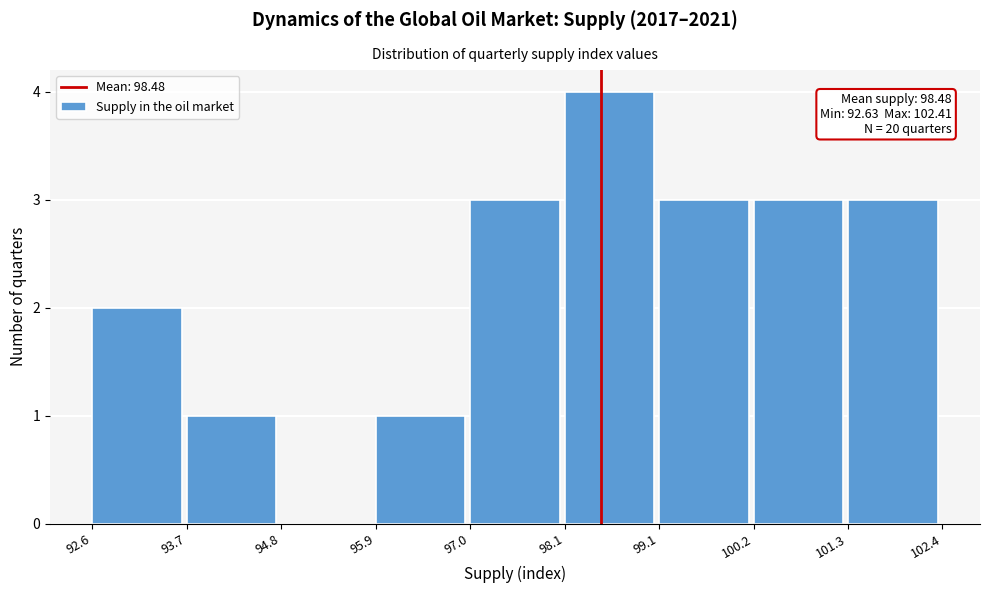

Which range on the x-axis has the tallest bar?

98.1 to 99.1